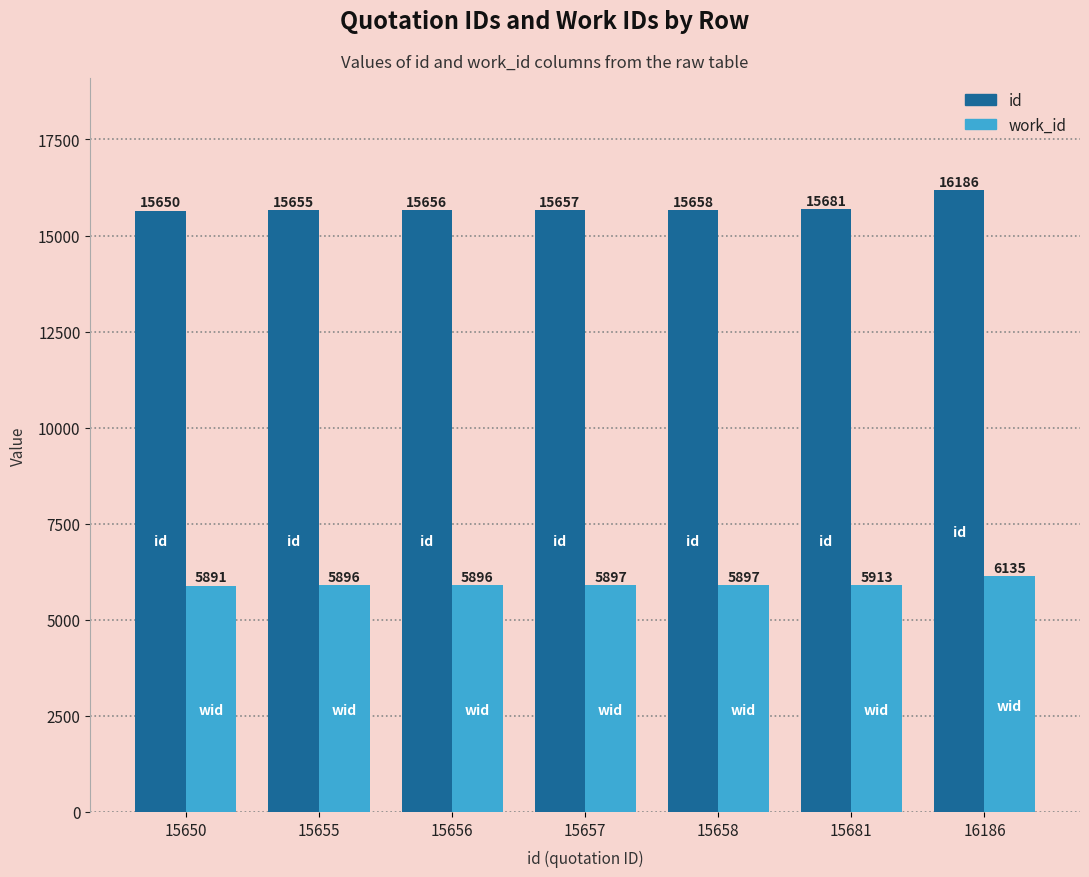

What is the sum of all work_id values?

41525